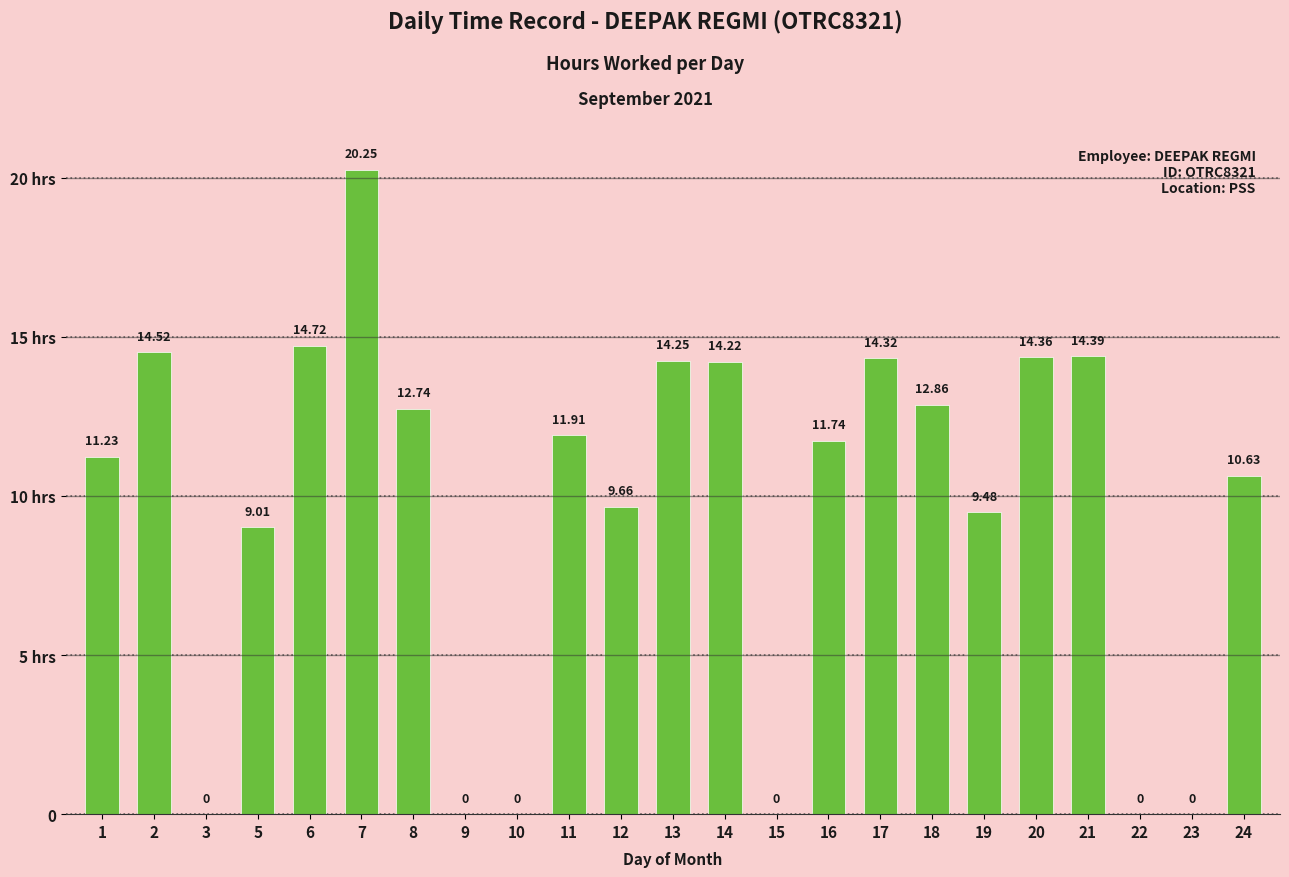

Which category has the lowest value across all series?

3